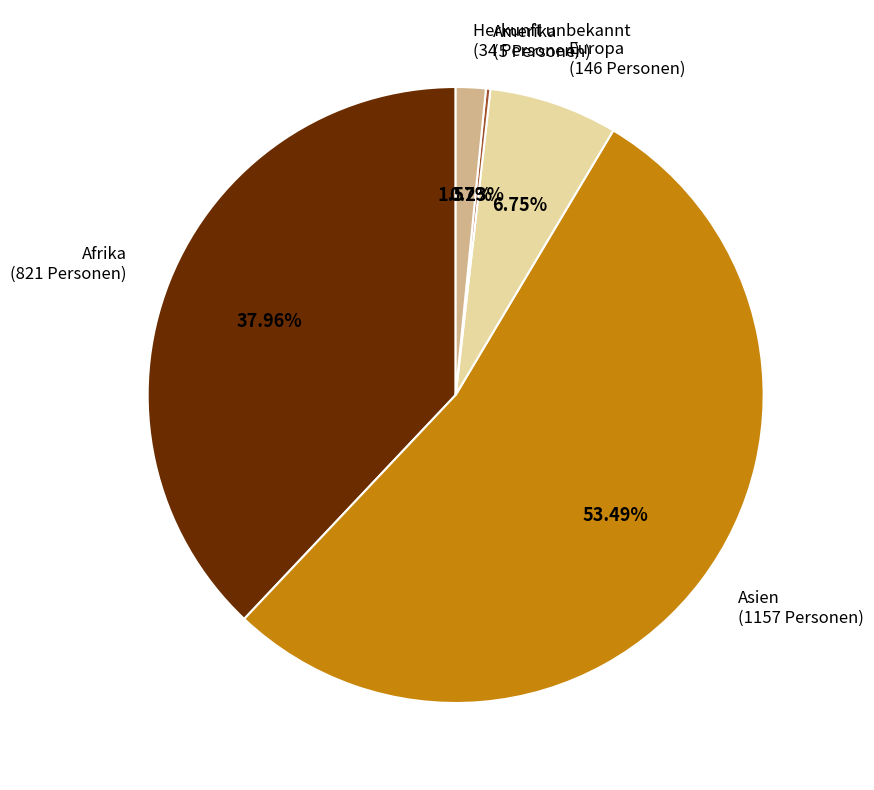

Is there any slice that represents more than half of the pie?

Yes